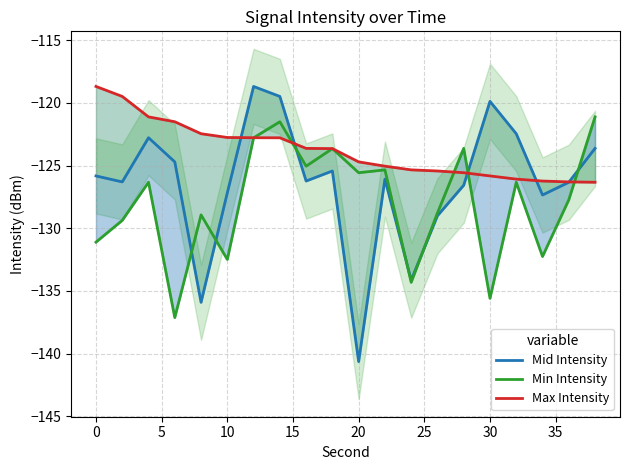

How many interior local valleys does the Min Intensity series have?

7